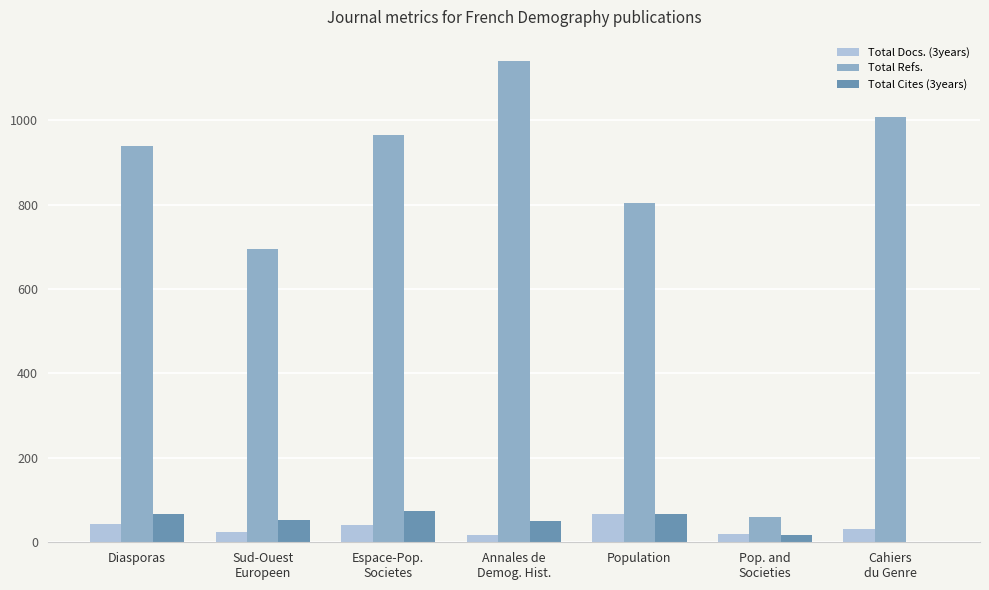

At which label does Total Docs. (3years) reach its peak?

Population